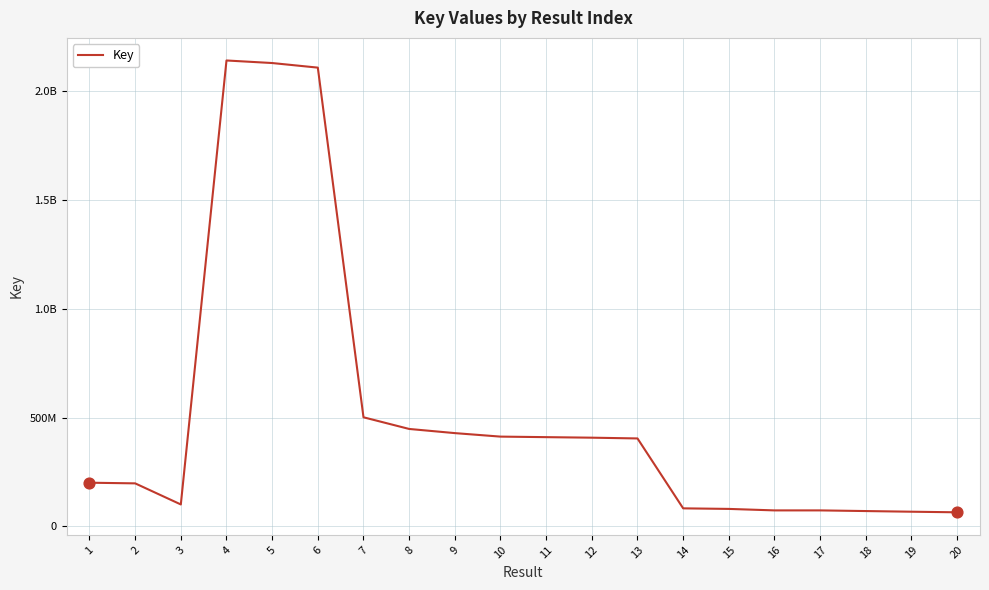

Does the chart have visible grid lines?

Yes